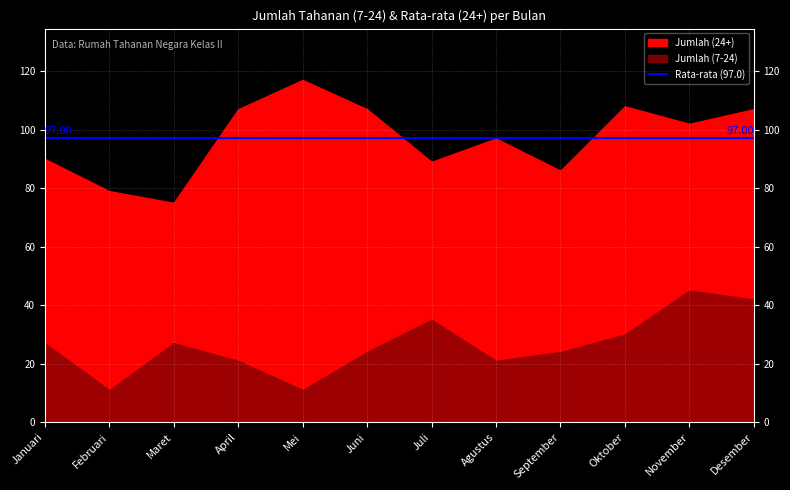

What is the sum of the Jumlah (7-24) values at Desember and Juni?

66